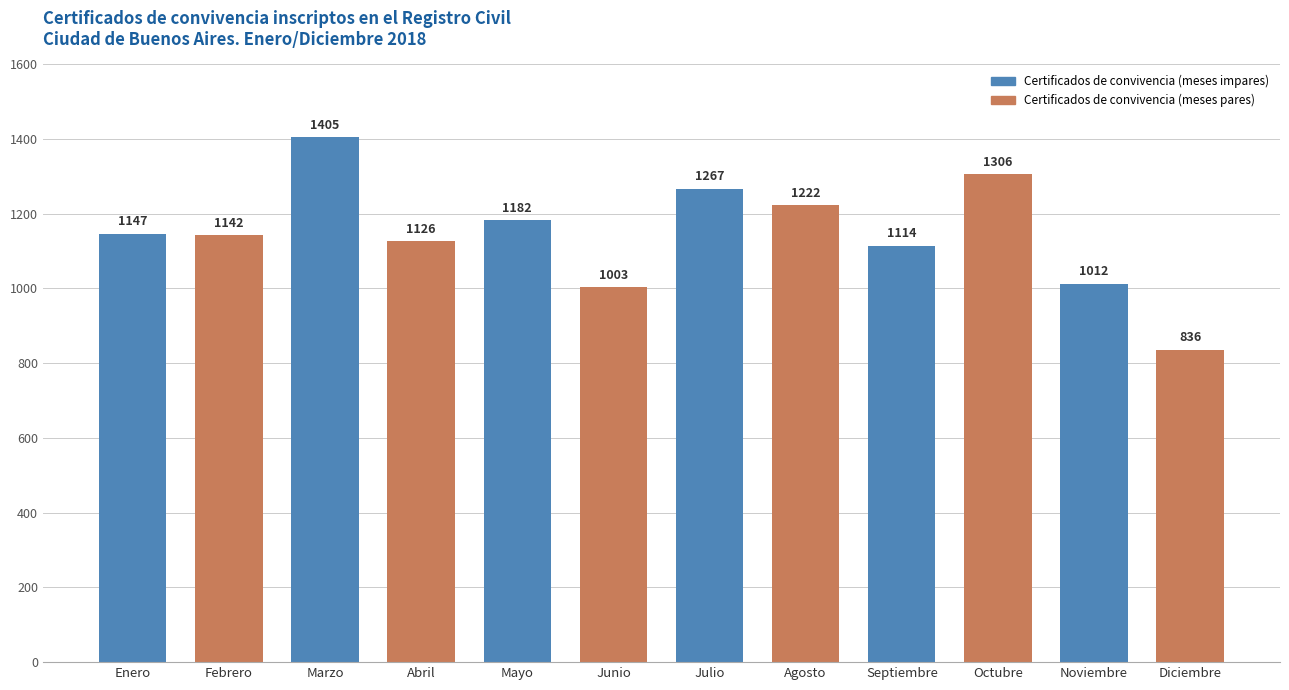

How many data points are less than 1147?

6